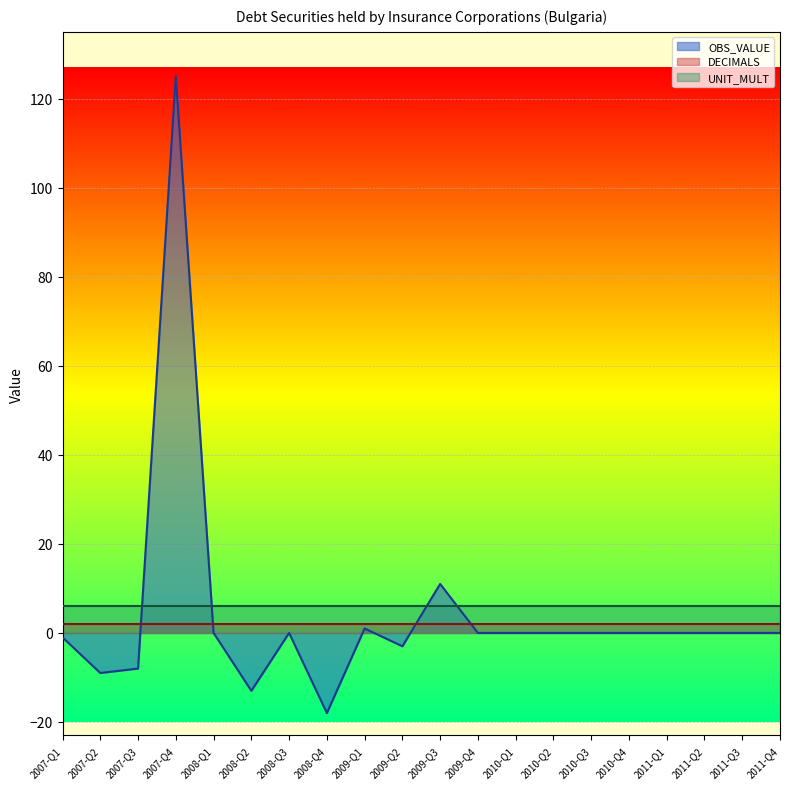

Rank the series at 2011-Q4 from highest to lowest value.

UNIT_MULT, DECIMALS, OBS_VALUE